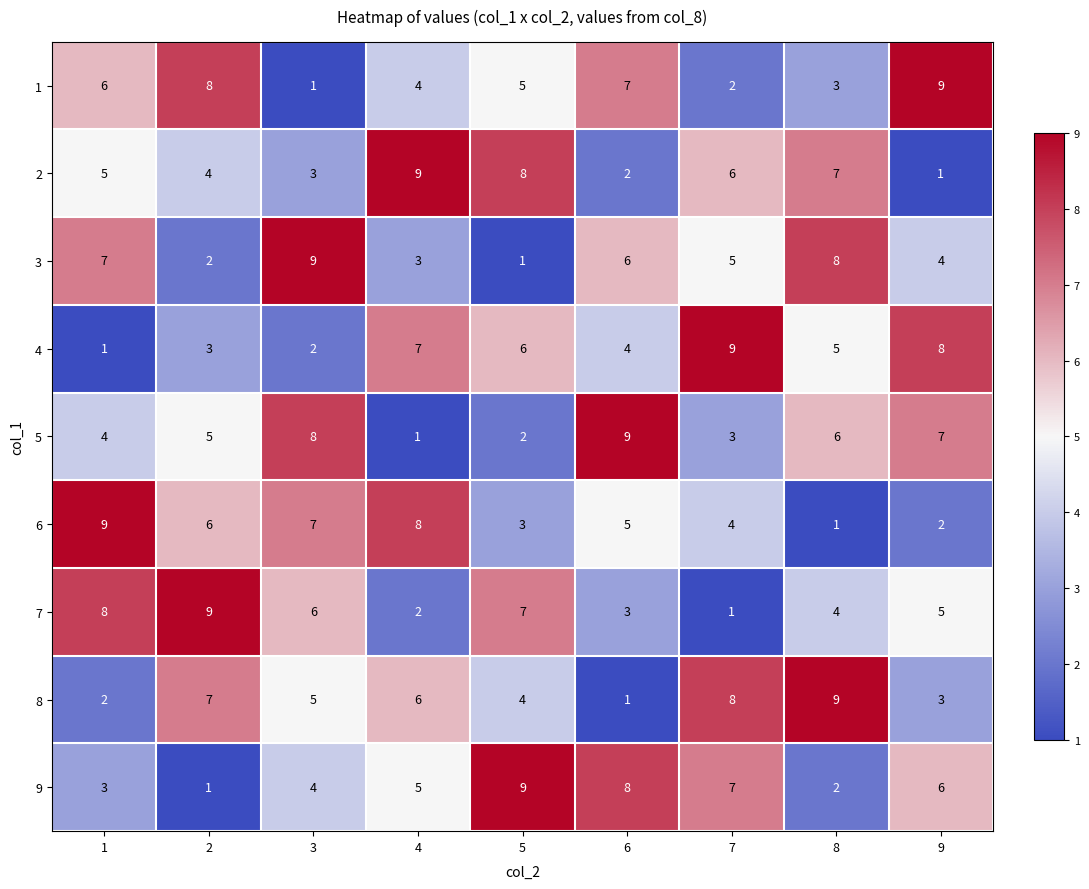

Where is 4 nearest to the value 5?

8